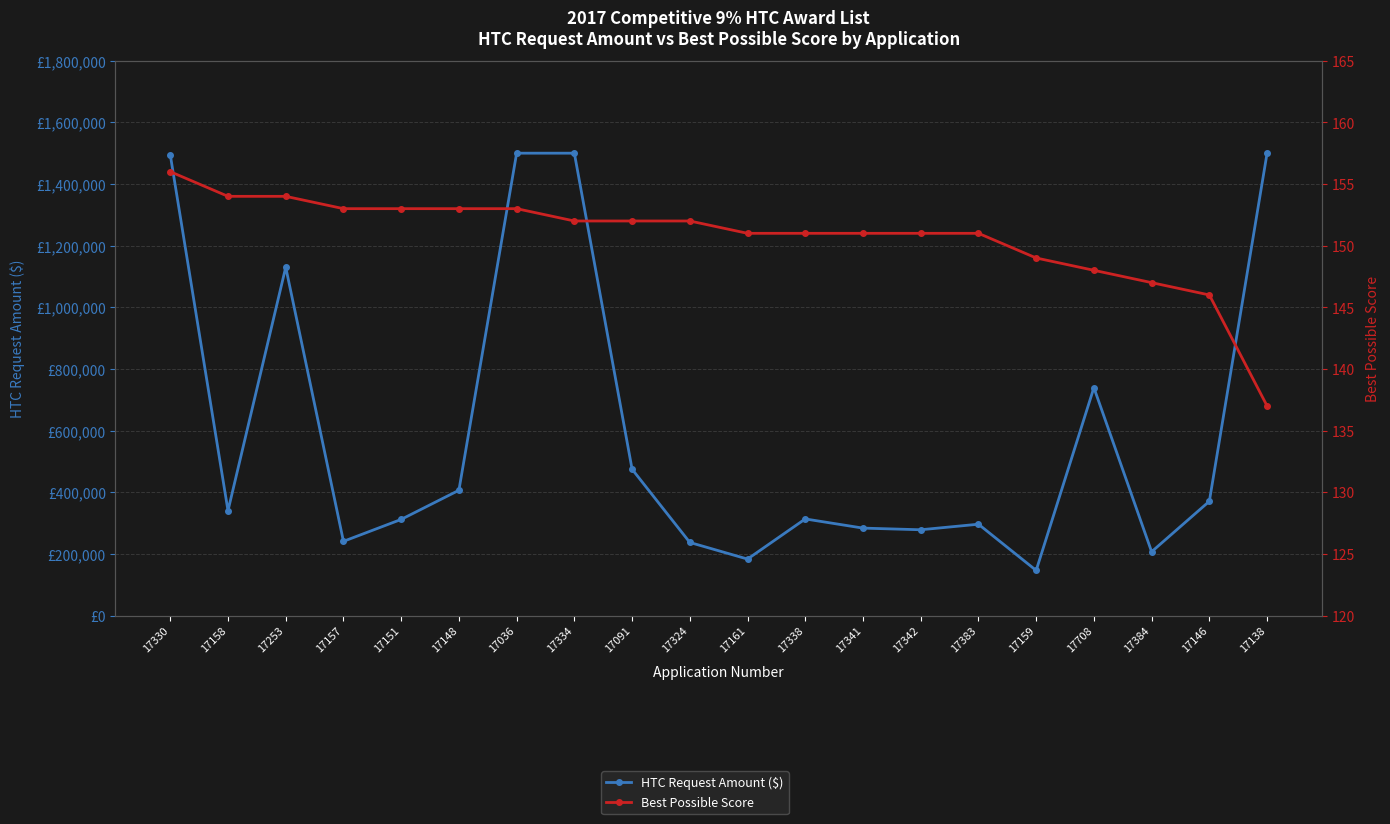

What is the greatest value displayed?

1500000